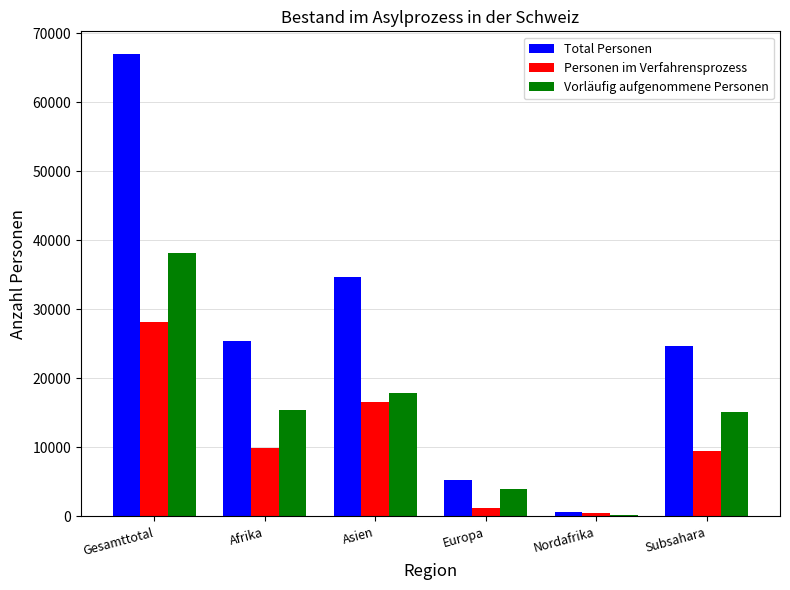

What is the sum of all Vorläufig aufgenommene Personen values?

90901